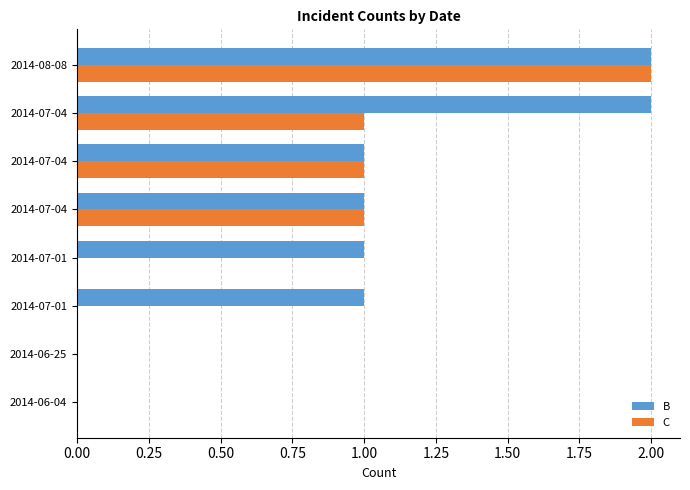

Count the number of categories in the chart.

8